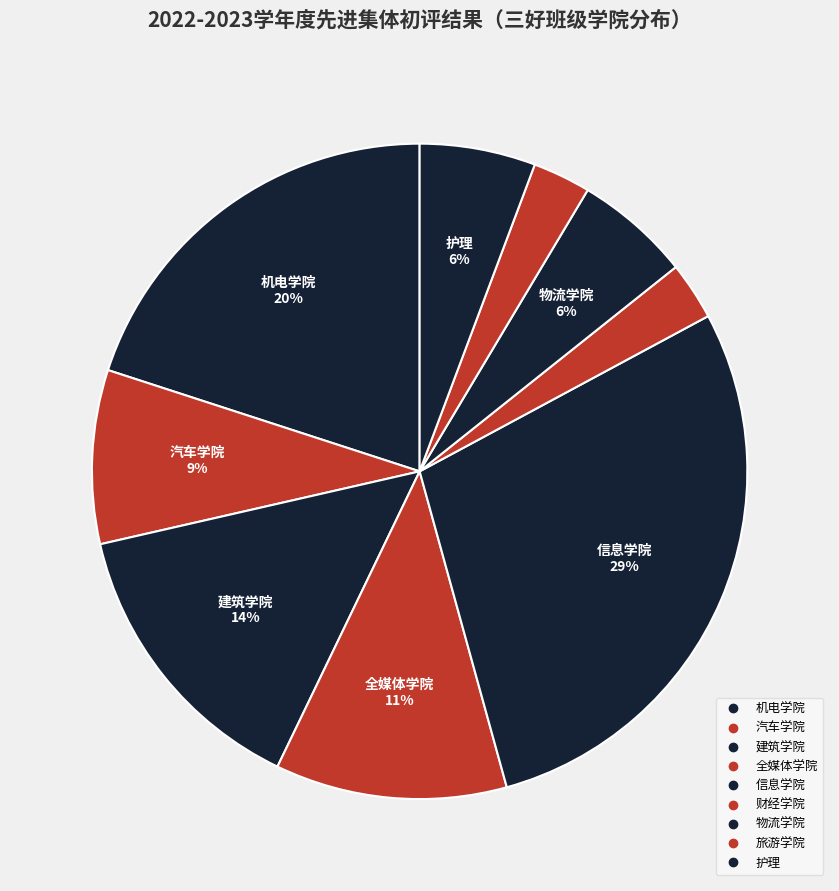

Count the number of slices in the pie.

9